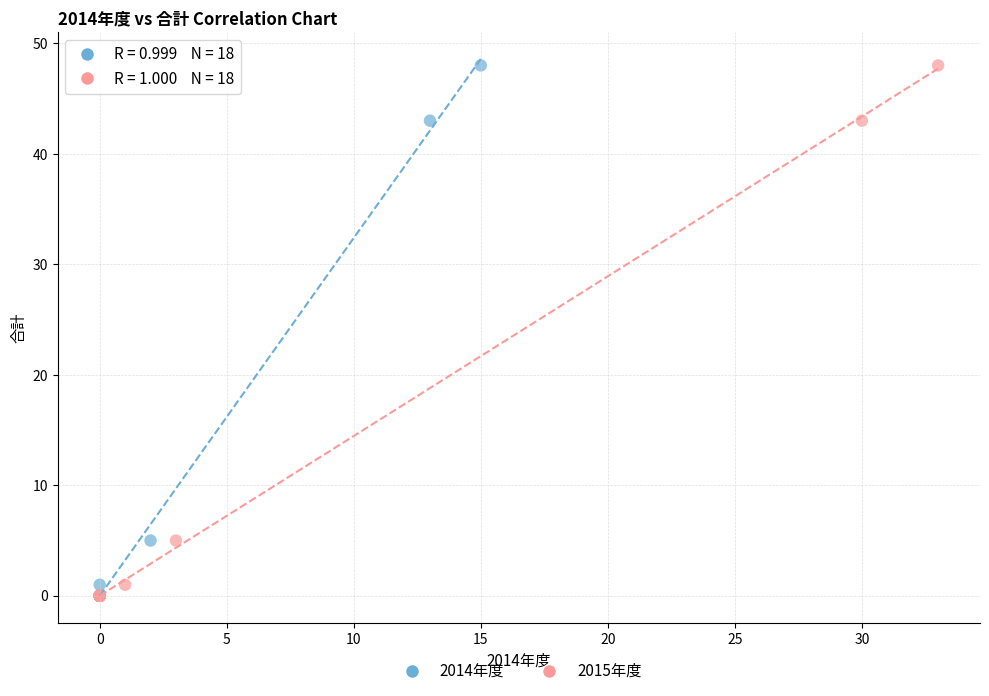

What are all the series names shown in the legend?

2014年度, 2015年度